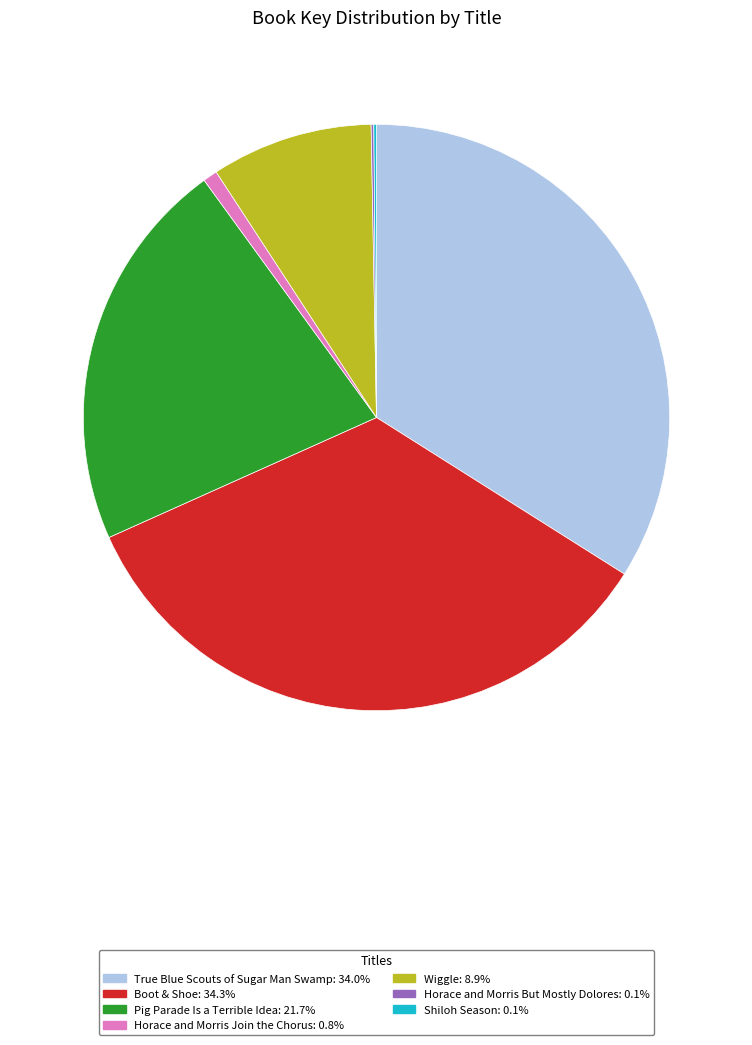

Is there any slice that represents more than half of the pie?

No